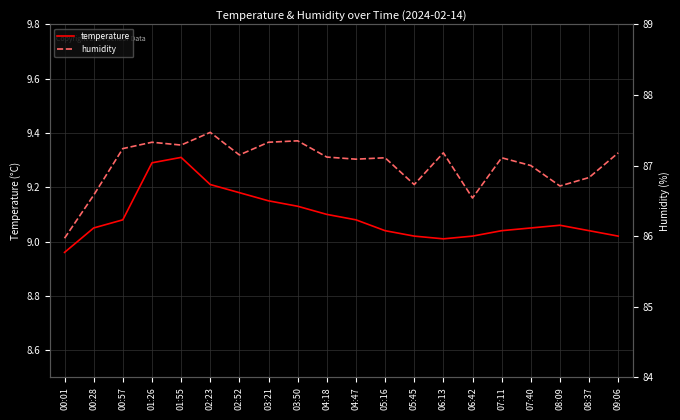

List the series in order of their peak value, highest first.

humidity, temperature